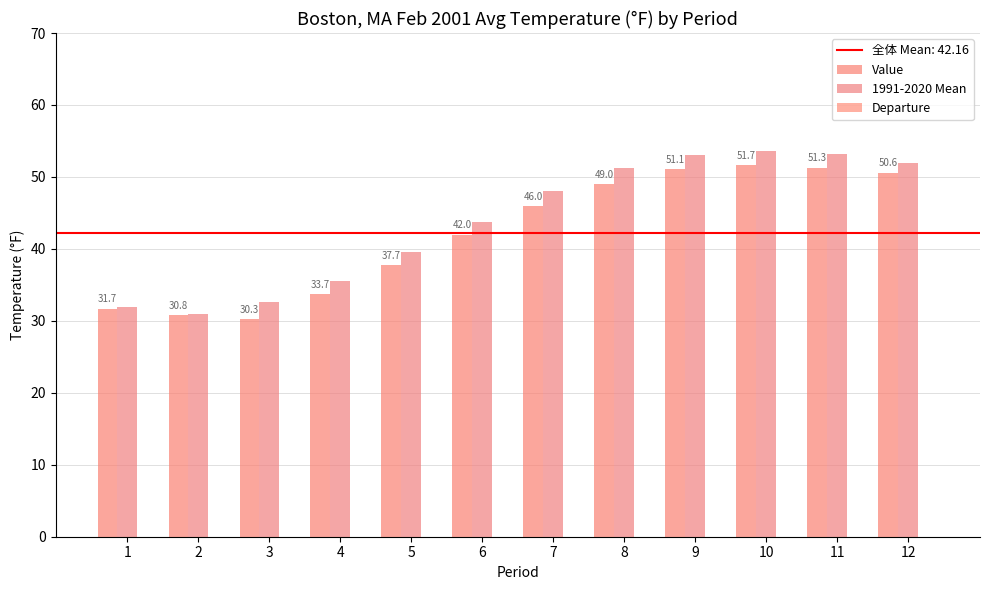

What are all the series names shown in the legend?

Value, 1991-2020 Mean, Departure